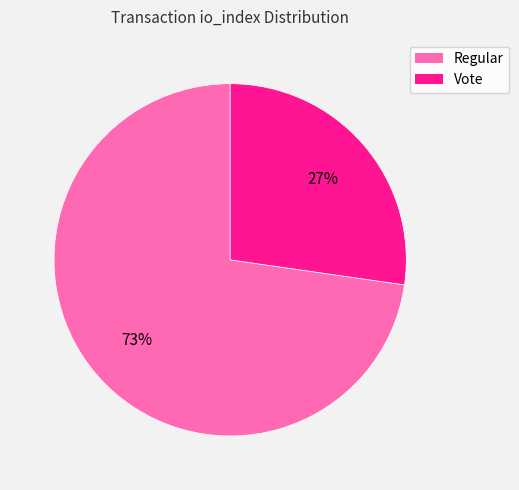

True or false: Regular accounts for 59% of the total.

False